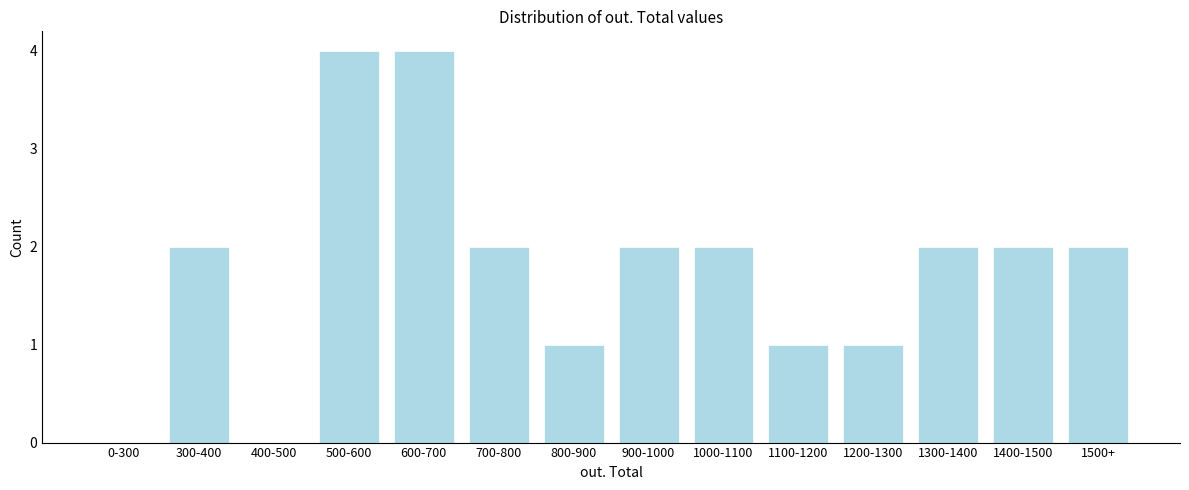

Reading left to right, what are all the values shown in this chart?

0-300=0	300-400=2	400-500=0	500-600=4	600-700=4	700-800=2	800-900=1	900-1000=2	1000-1100=2	1100-1200=1	1200-1300=1	1300-1400=2	1400-1500=2	1500+=2